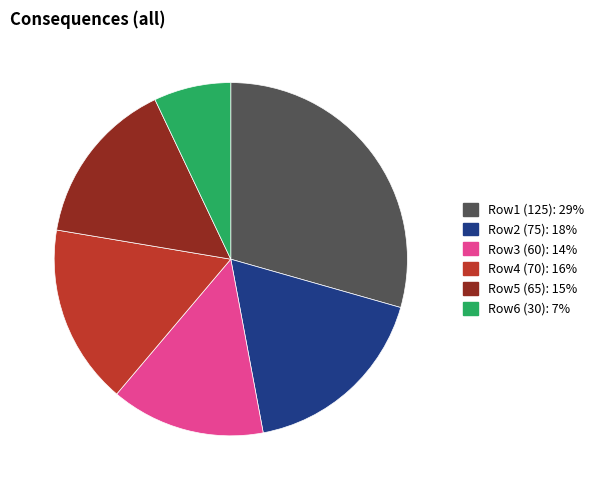

Does any single category account for the majority?

No